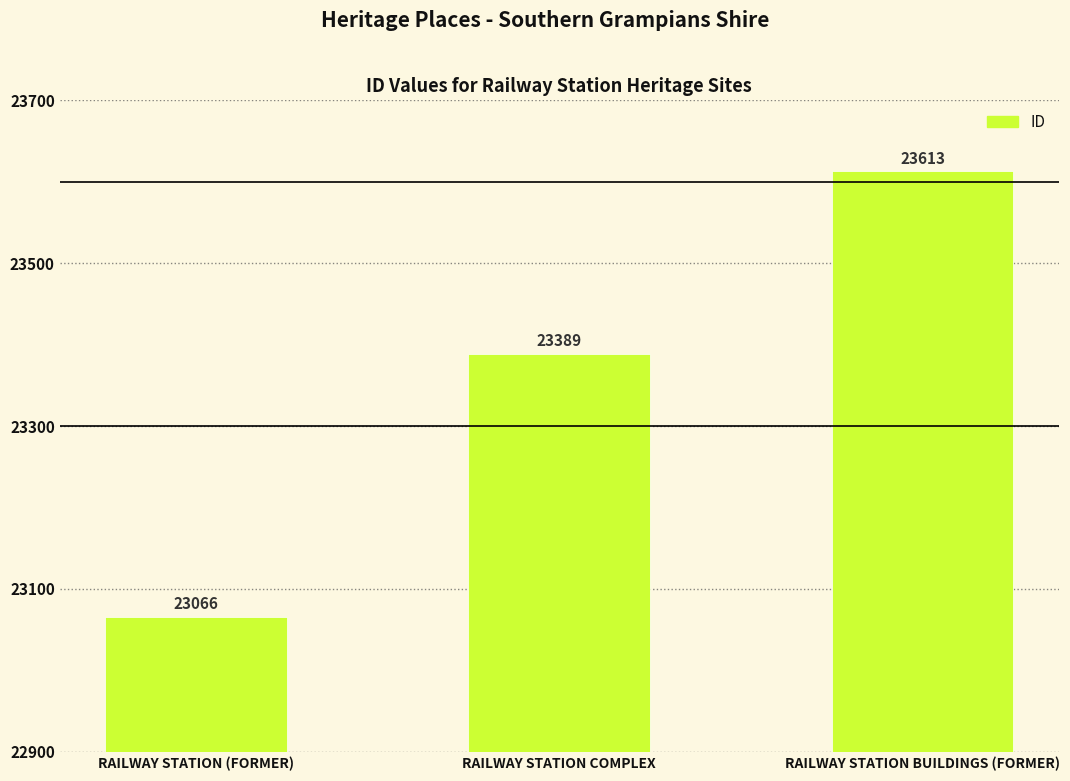

Is it true that the value at RAILWAY STATION COMPLEX is 23389?

True